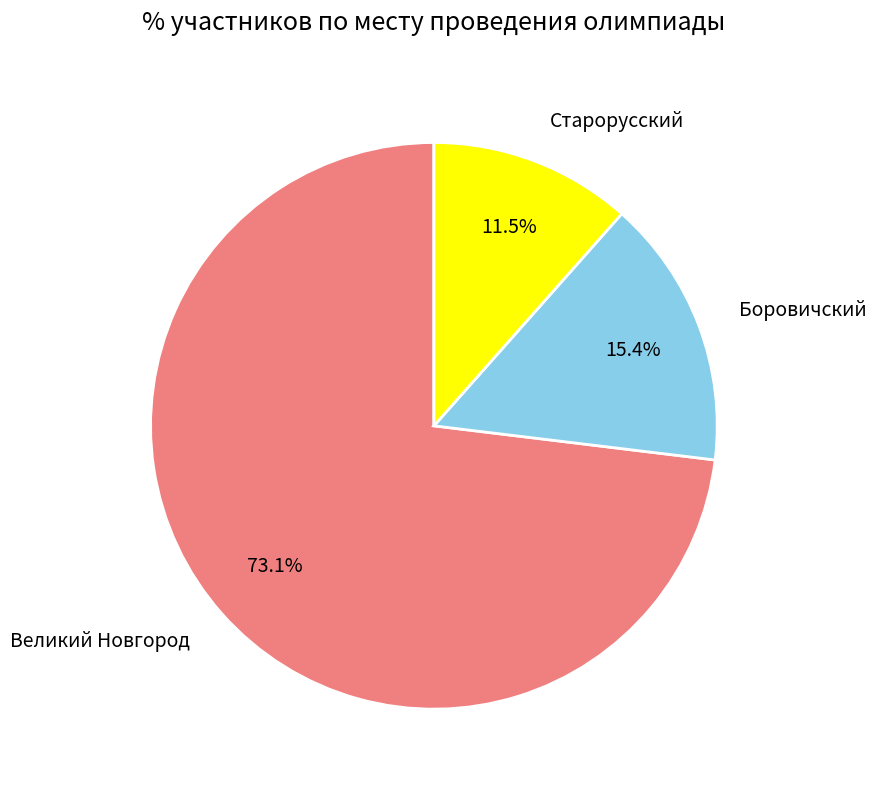

Which category has the biggest portion of the pie?

Великий Новгород